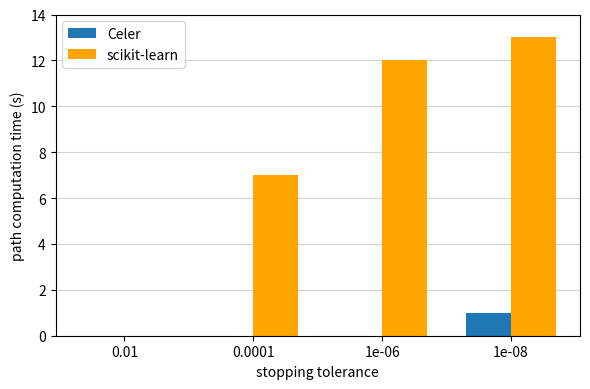

The Celer series shows 0 at 1e-06. True or false?

True